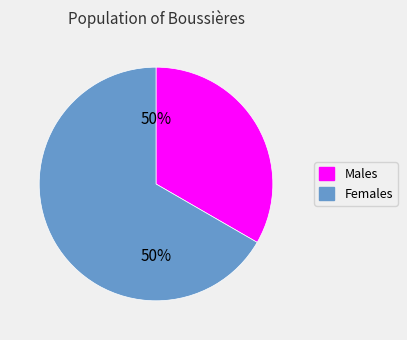

Count the number of slices in the pie.

2